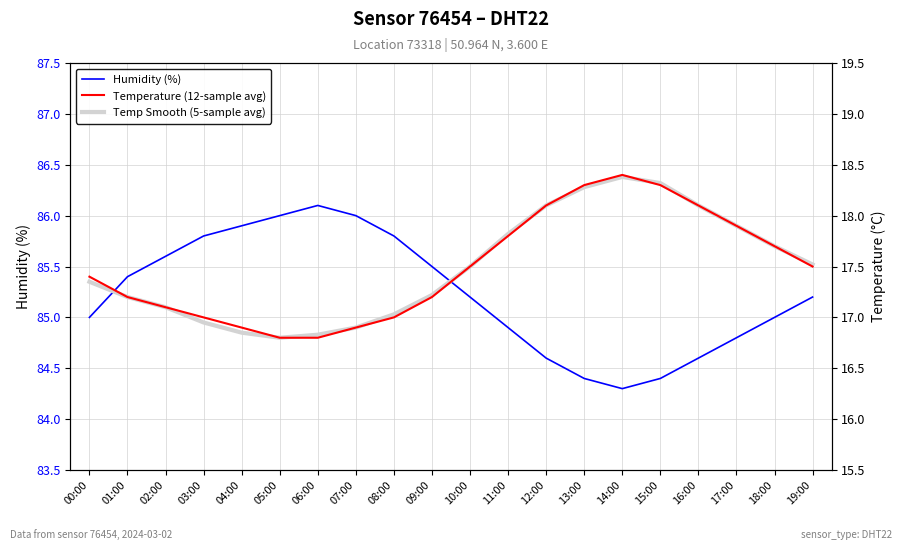

True or false: Humidity (%) and Temp Smooth (5-sample avg) intersect in this chart.

False